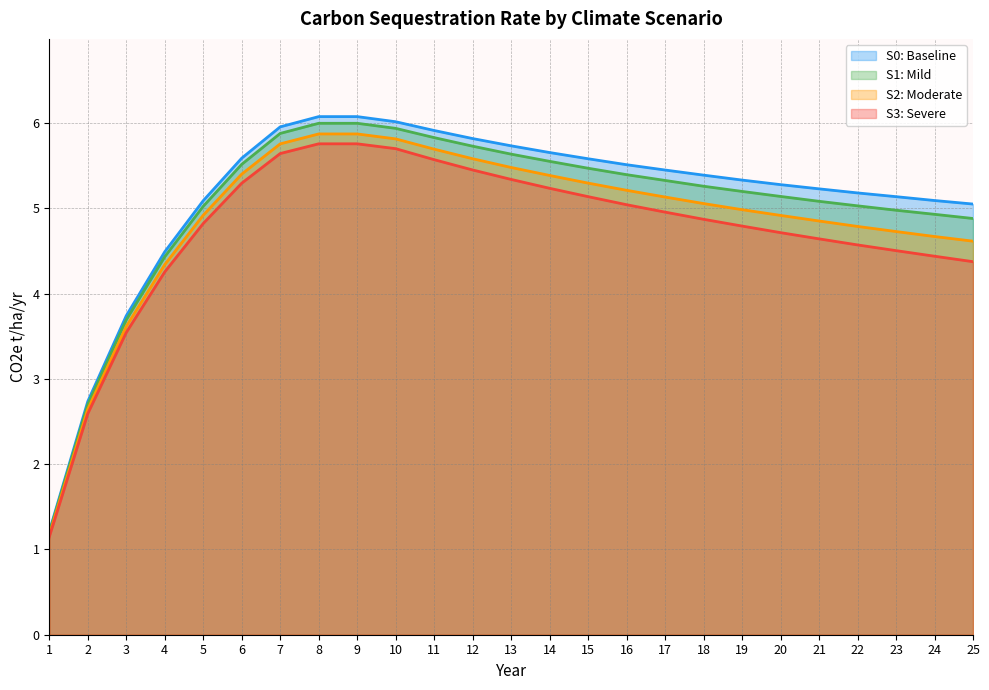

At which category is the sum across all series the highest?

8